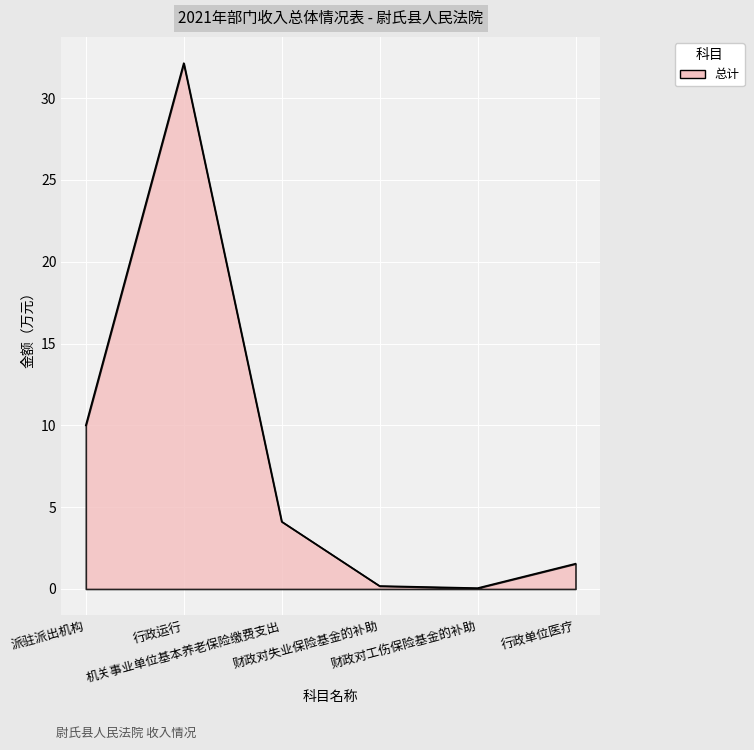

How many categories are shown in the chart?

6